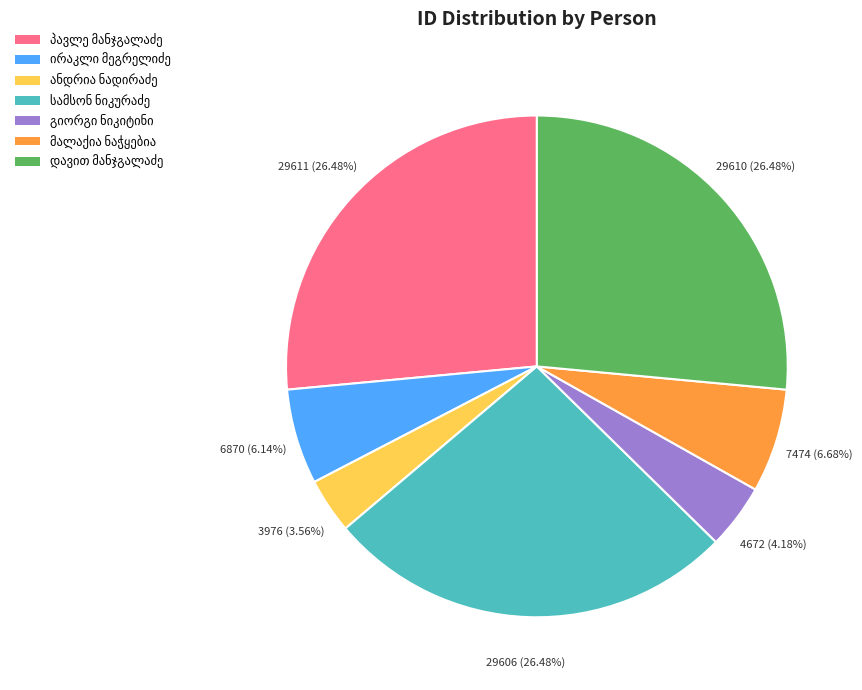

How many segments does this pie chart have?

7